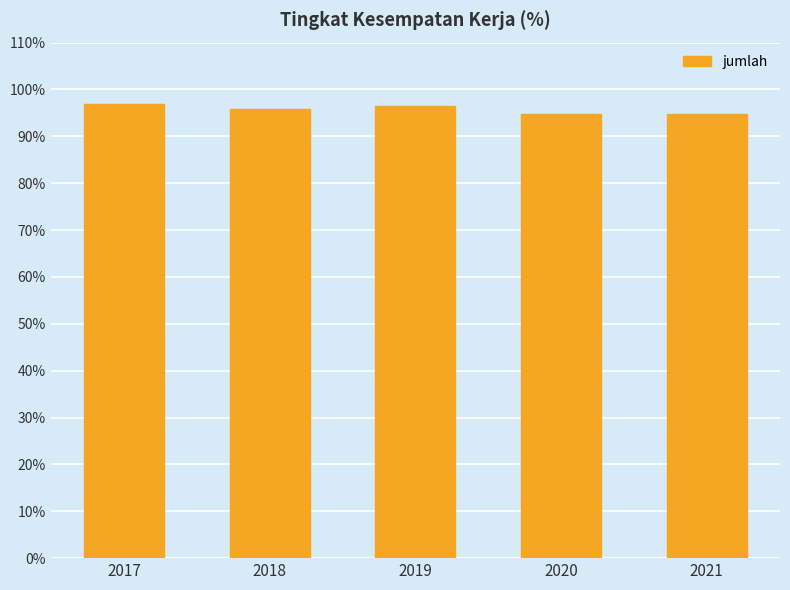

What is the smallest value displayed?

94.8